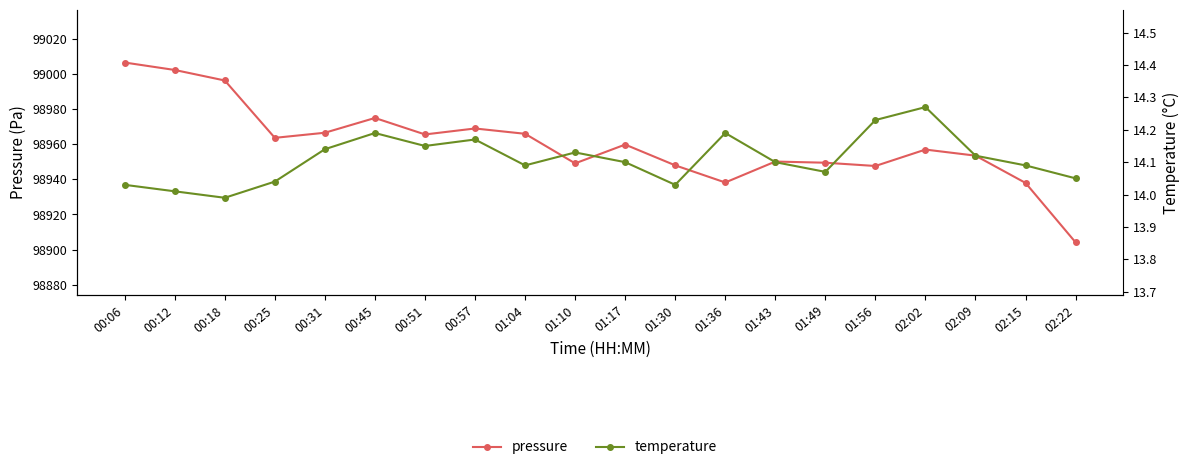

What is the label of the 20th point from the left?

02:22